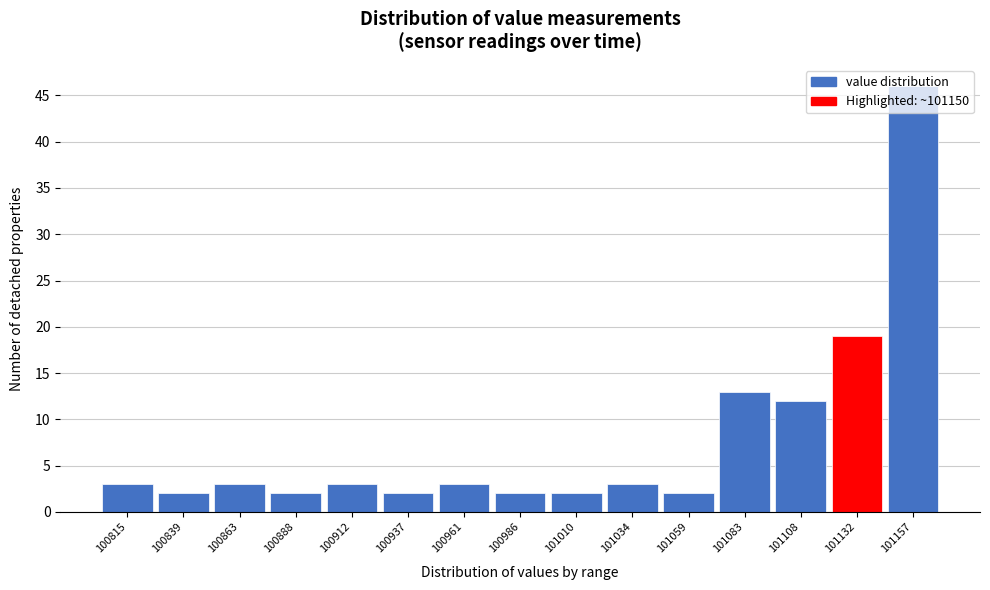

True or false: the data shows 2 at 100839.

True